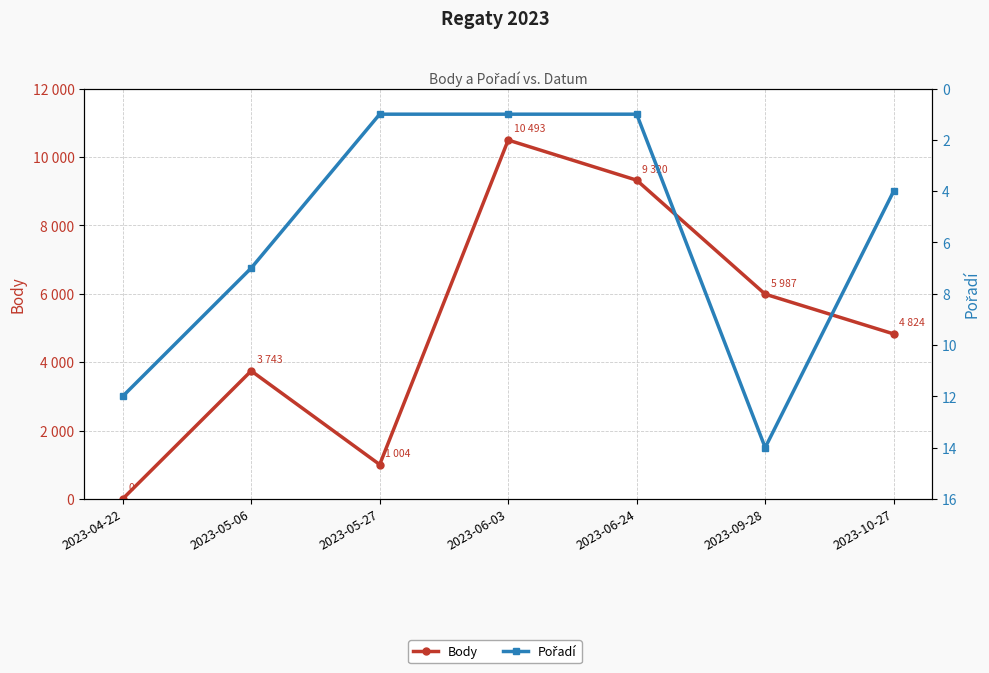

Is it true that Pořadí equals 12 at 2023-04-22?

True